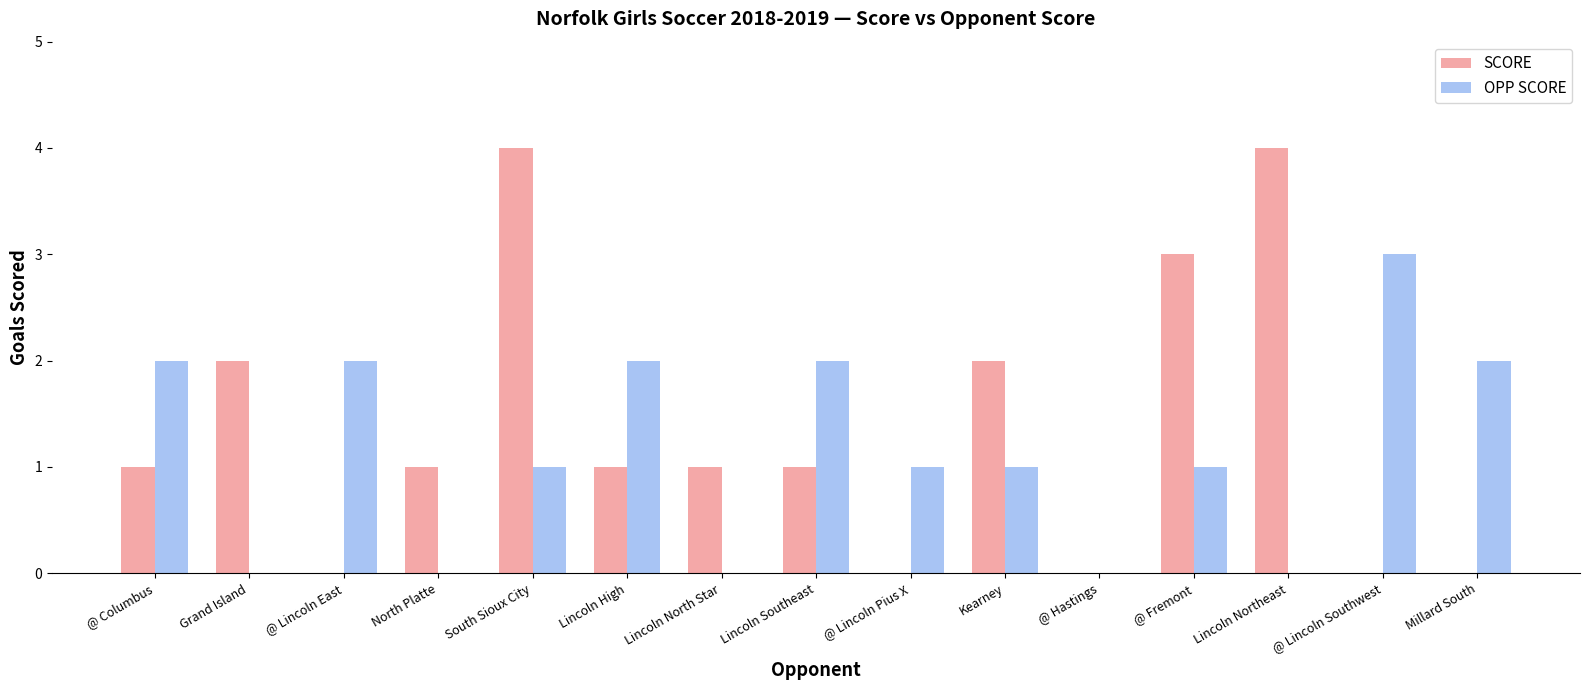

Which series changed the most between Grand Island and @ Lincoln Southwest?

OPP SCORE